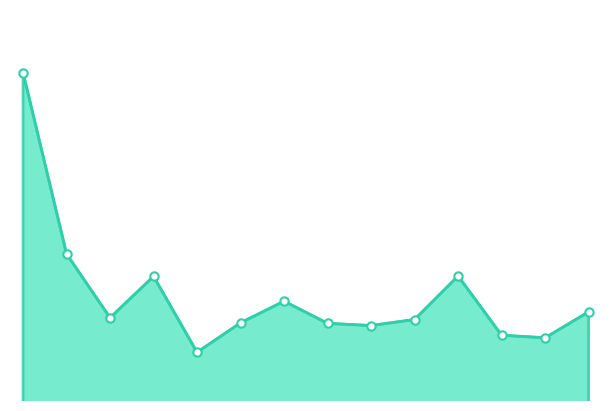

Where does the data first go above 24974?

Hl. město Praha